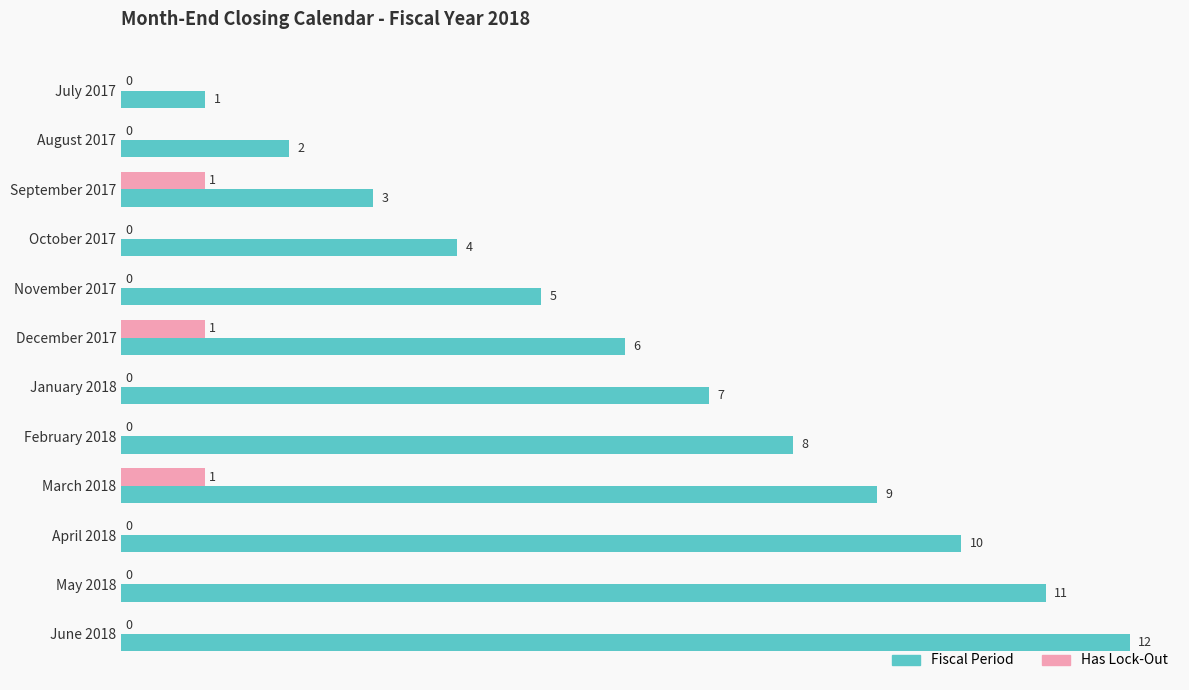

Read the Fiscal Period value at May 2018.

11